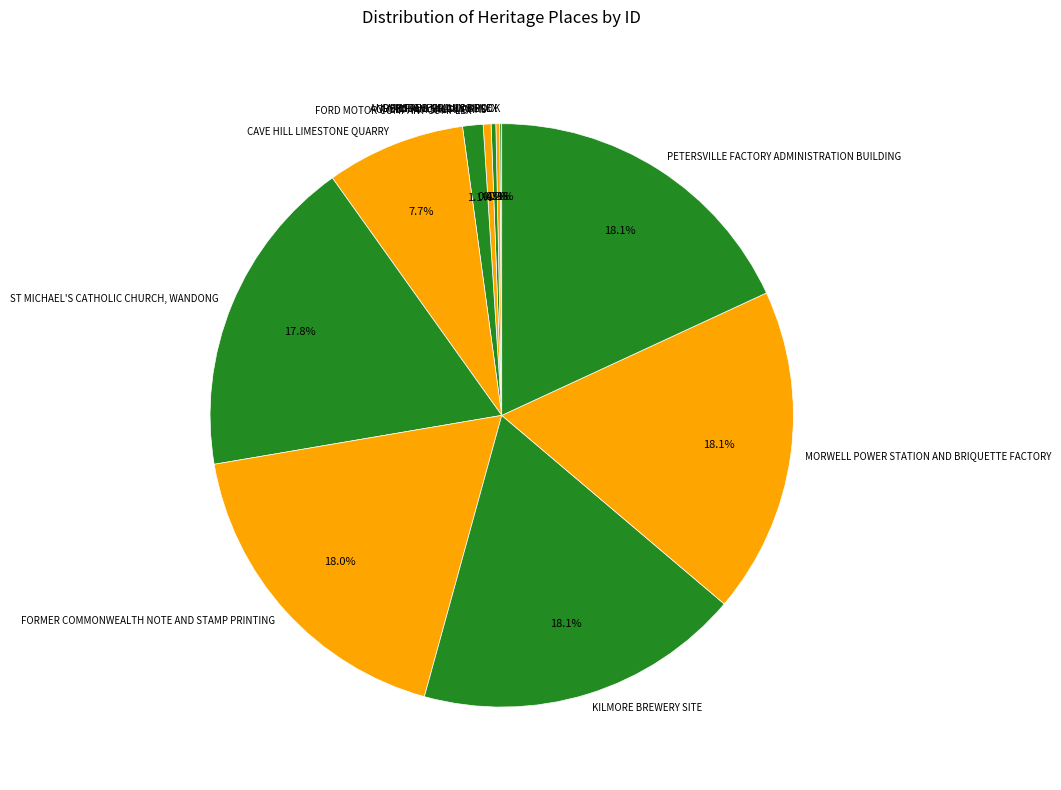

The CHEETHAM SALTWORKS slice represents 15% of the pie. True or false?

False